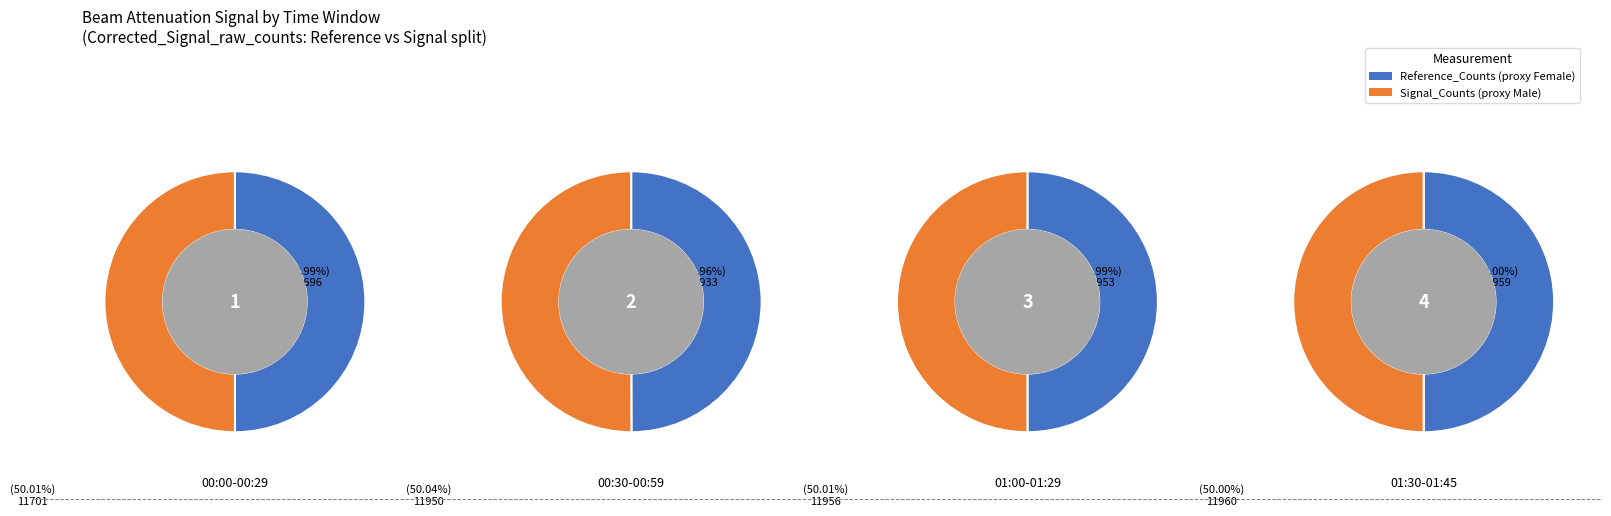

Which has a higher value, 3 or 1?

3